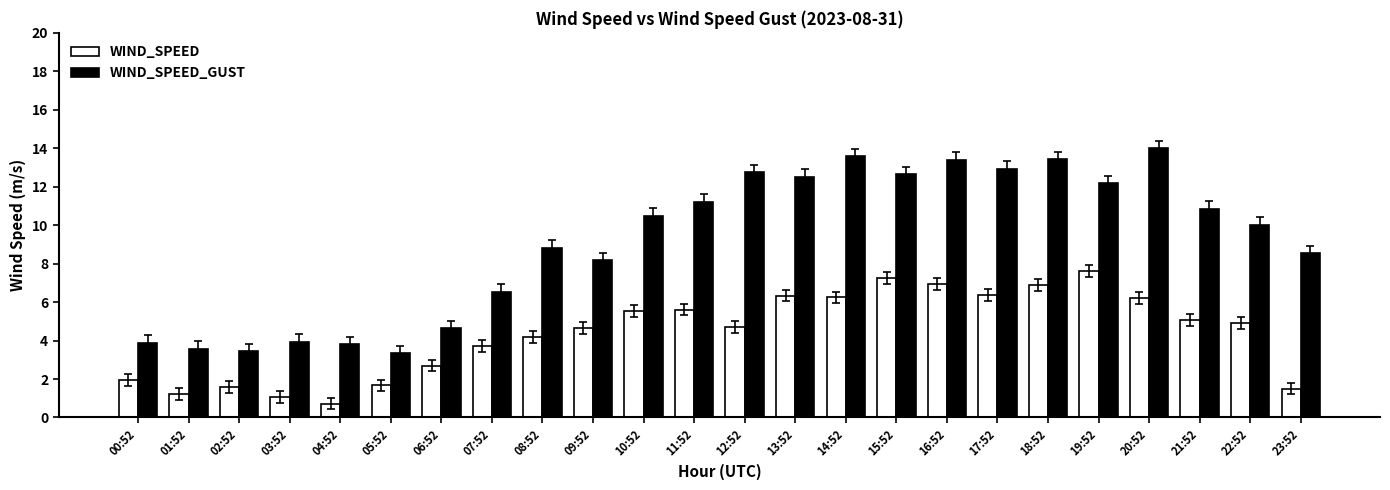

What is the average value of the WIND_SPEED series?

4.4